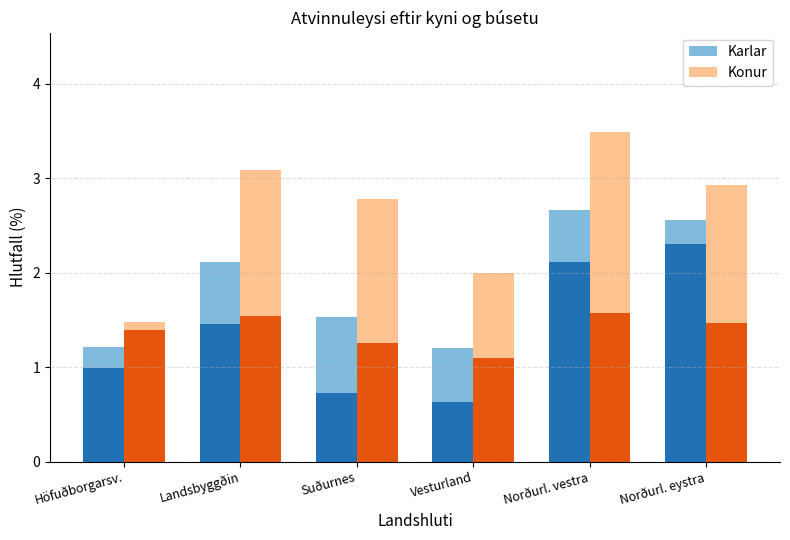

Rank the series by their average value, from lowest to highest.

Karlar, Konur